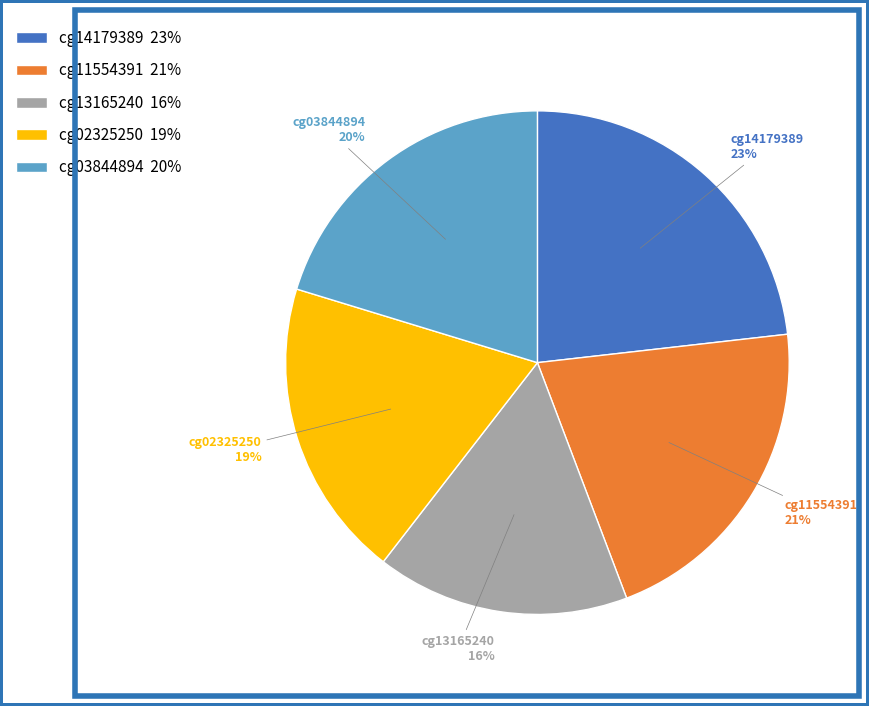

What percentage is the cg03844894 slice, to the nearest percent?

20%